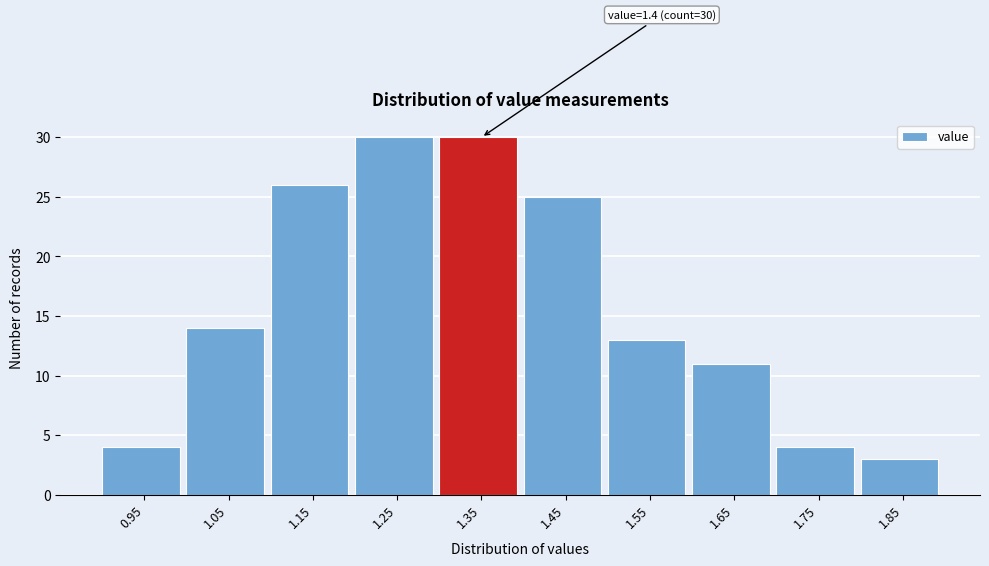

Reading left to right, extract all data points from this chart.

0.95=4	1.05=14	1.15=26	1.25=30	1.35=30	1.45=25	1.55=13	1.65=11	1.75=4	1.85=3